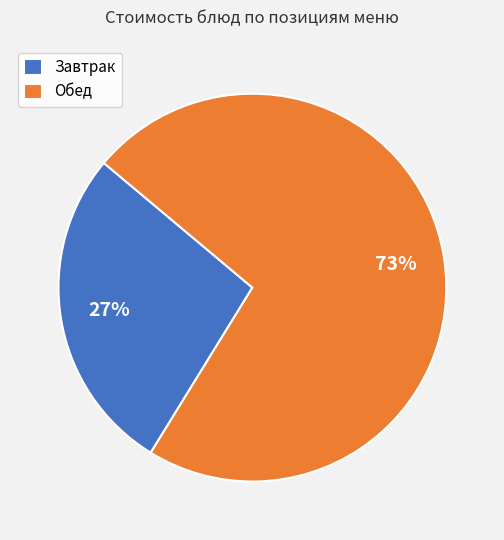

Combined, do Завтрак and Обед account for over 50%?

Yes